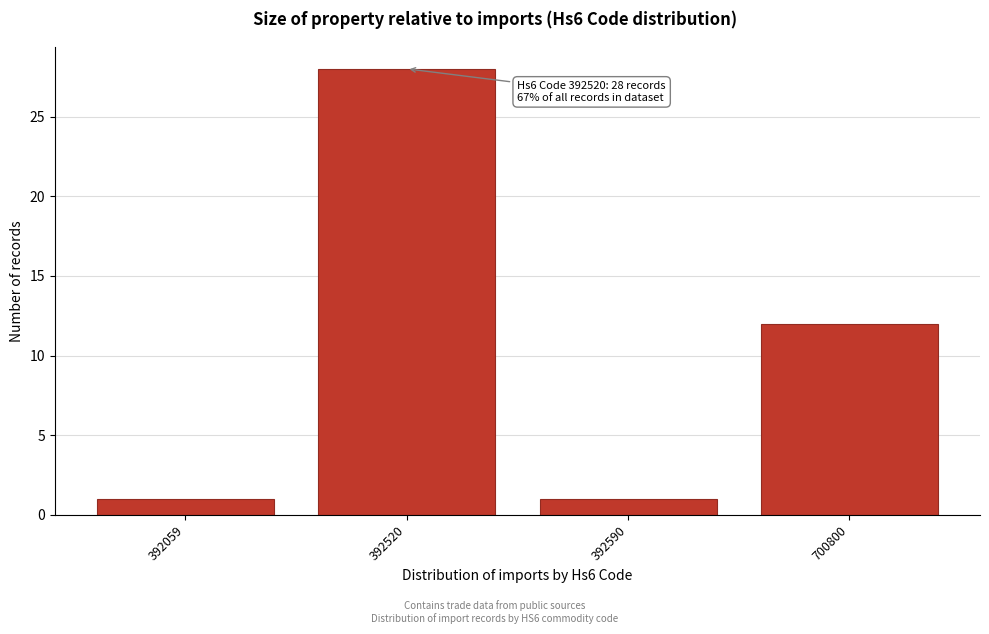

Reading left to right, transcribe all the data shown in this chart.

1	28	1	12